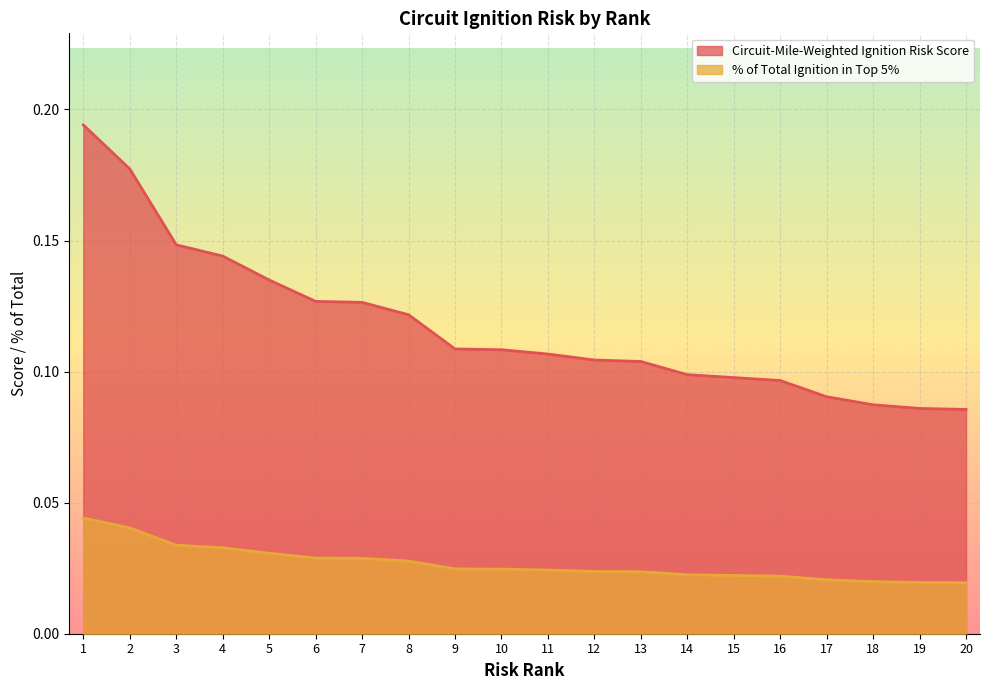

Which series changed the most between 4 and 9?

Circuit-Mile-Weighted Ignition Risk Score